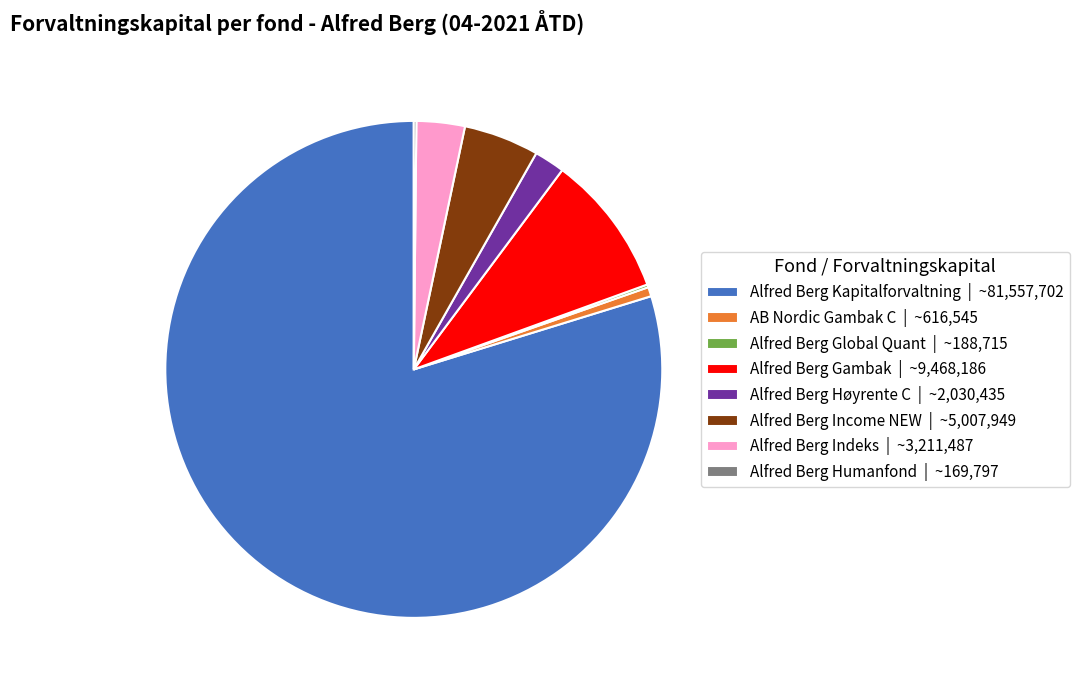

Is there a majority slice in this chart?

Yes